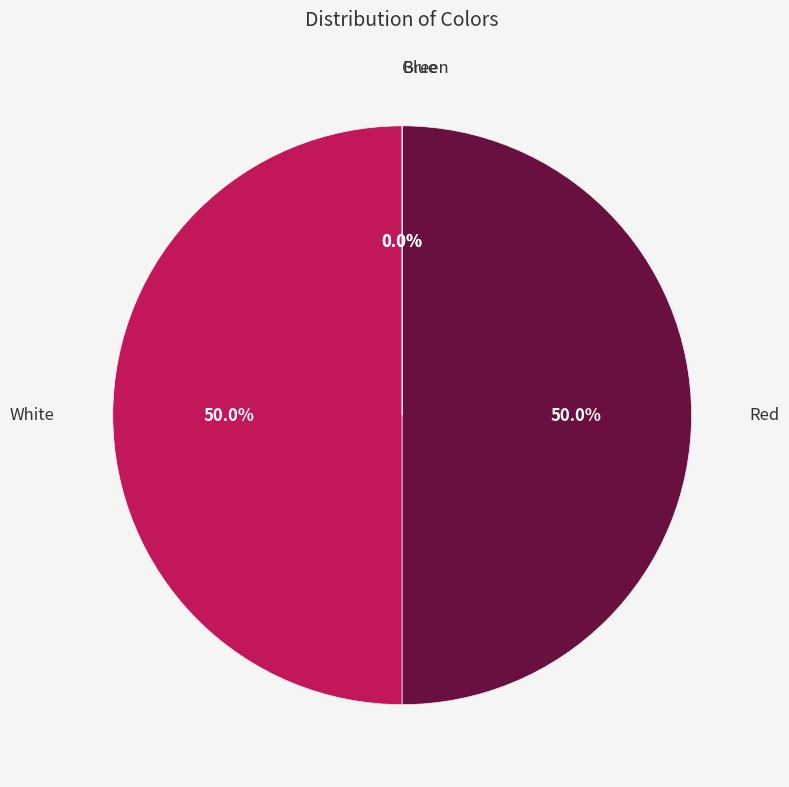

Which category has the biggest portion of the pie?

White